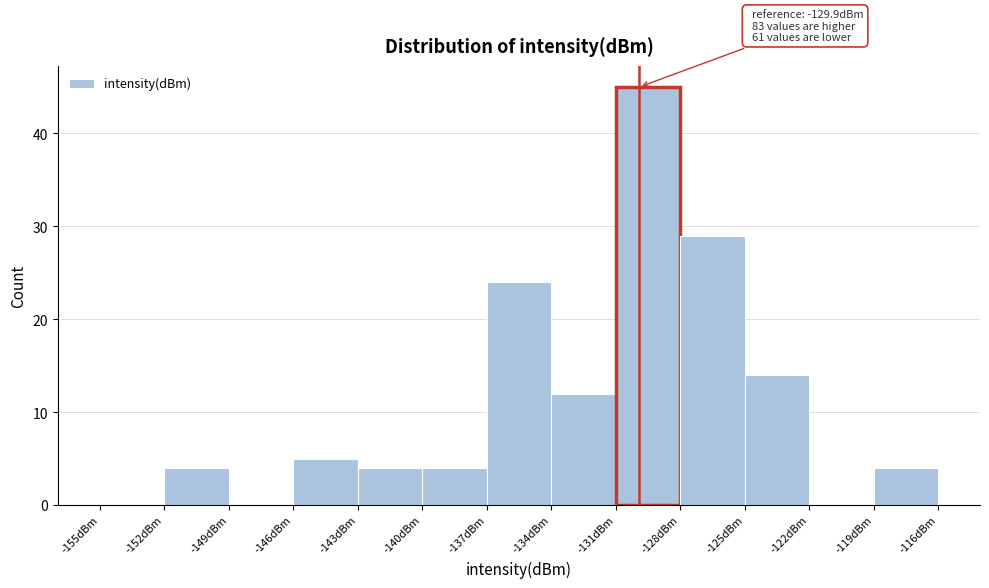

Over which range of the x-axis is the bar tallest?

-131 to -128